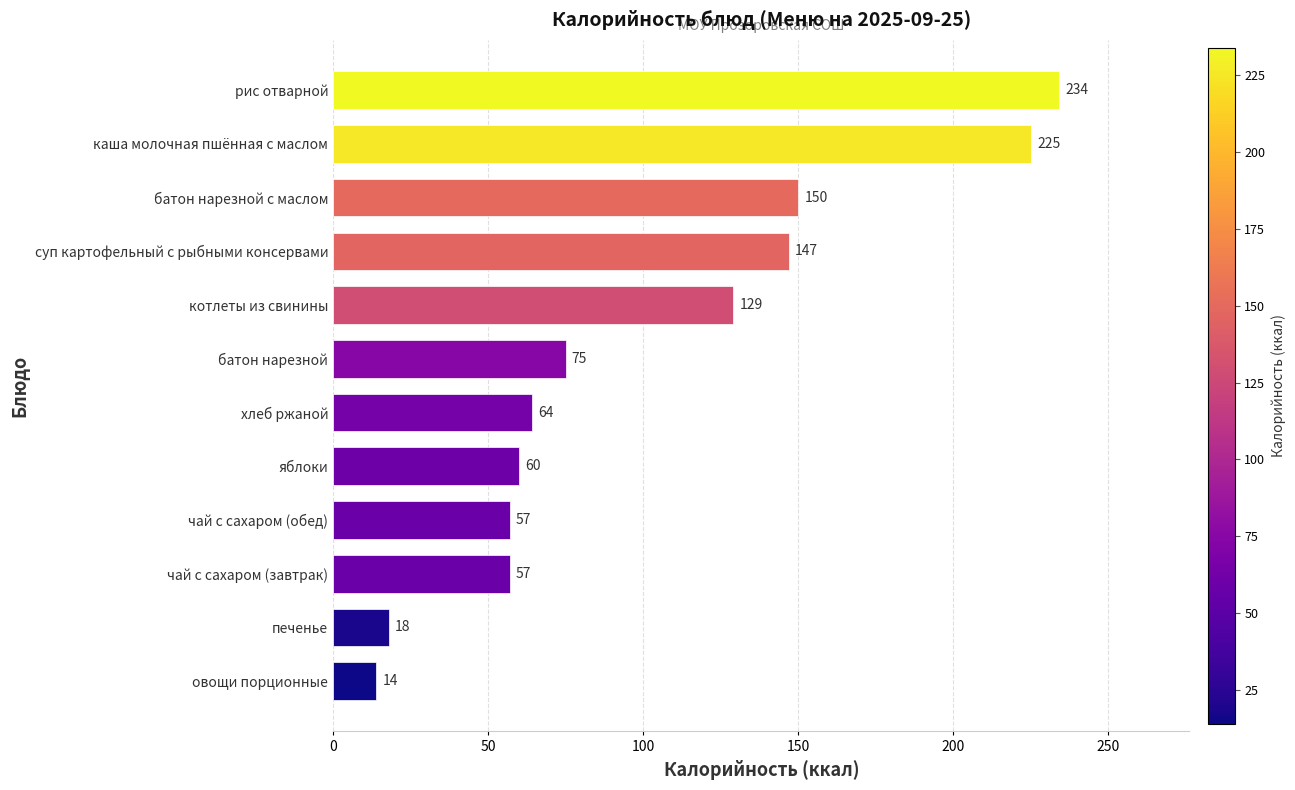

How many categories are shown in the chart?

12